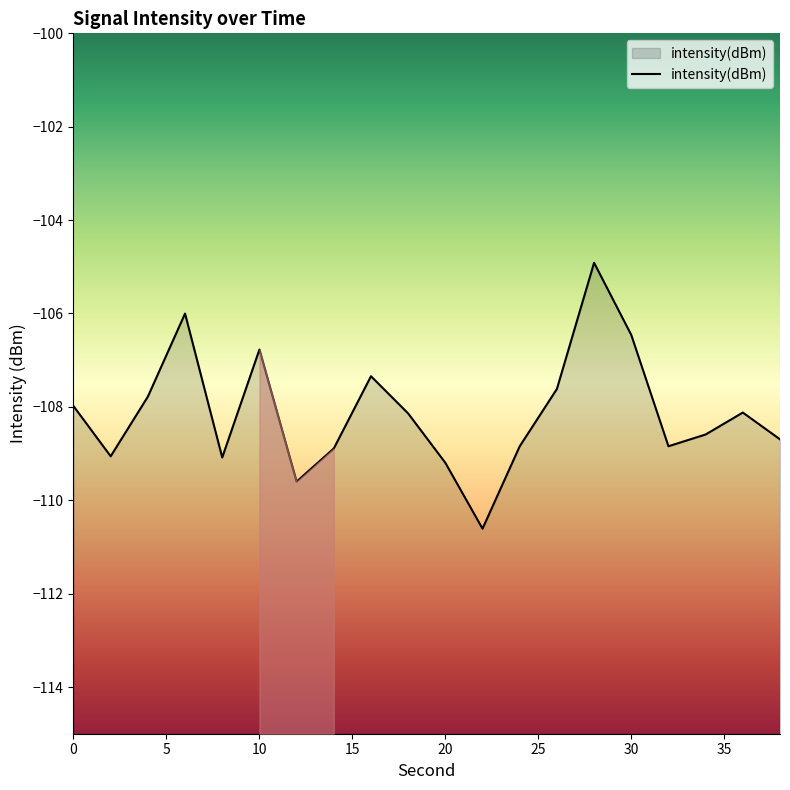

What is the sum of all values?

-2162.5